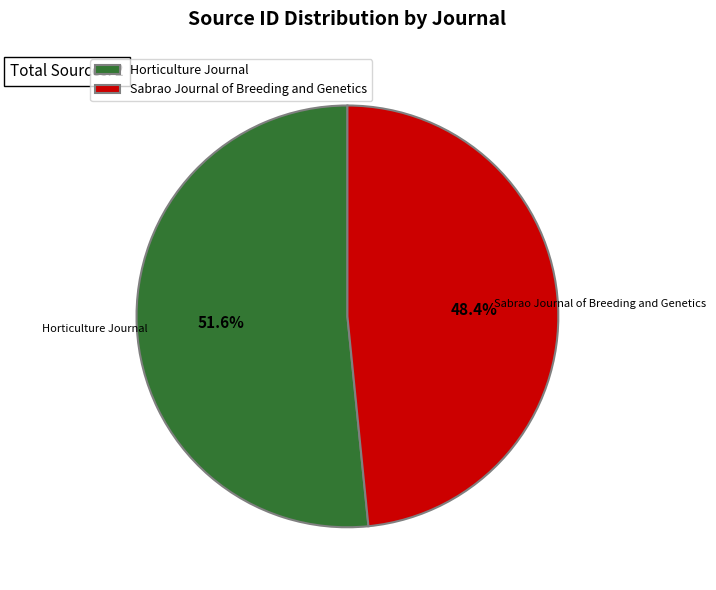

Count the number of slices in the pie.

2